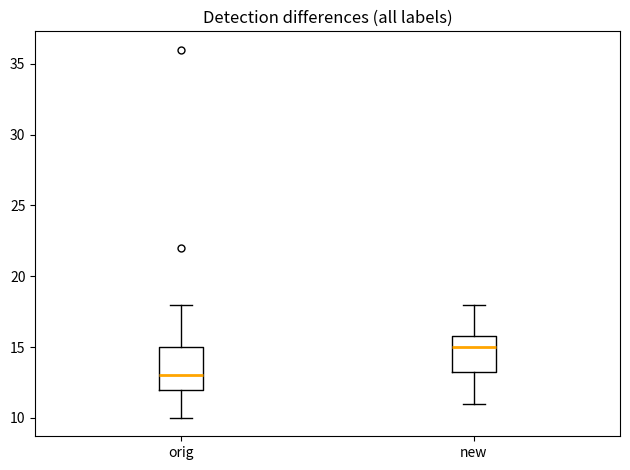

Reading left to right, transcribe this box plot: for each box, give where its median line is, the range the box spans, and where its two whiskers end, as read against the y-axis. The values are not printed on the chart, so give them approximately, as read against the axis.

orig: median 13.0, box 12.0 to 15.0, whiskers 10.0 to 18.0
new: median 15.0, box 13.5 to 16.0, whiskers 11.0 to 18.0